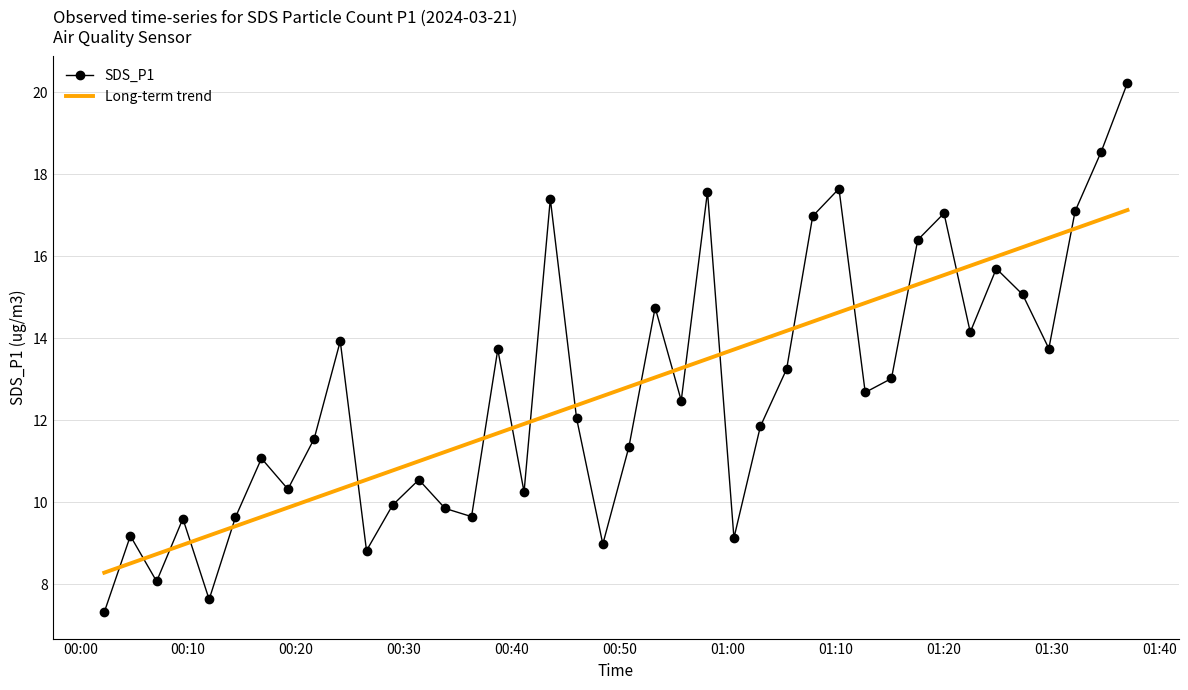

Rank the series by their maximum value, from lowest to highest.

Long-term trend, SDS_P1